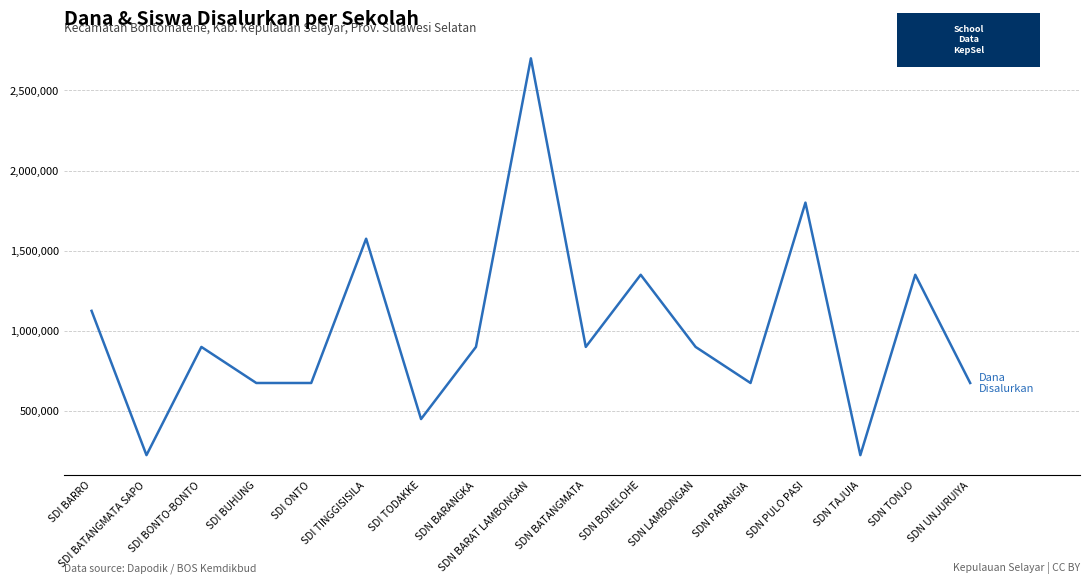

Reading left to right, what are all the values shown in this chart?

1125000	225000	900000	675000	675000	1575000	450000	900000	2700000	900000	1350000	900000	675000	1800000	225000	1350000	675000